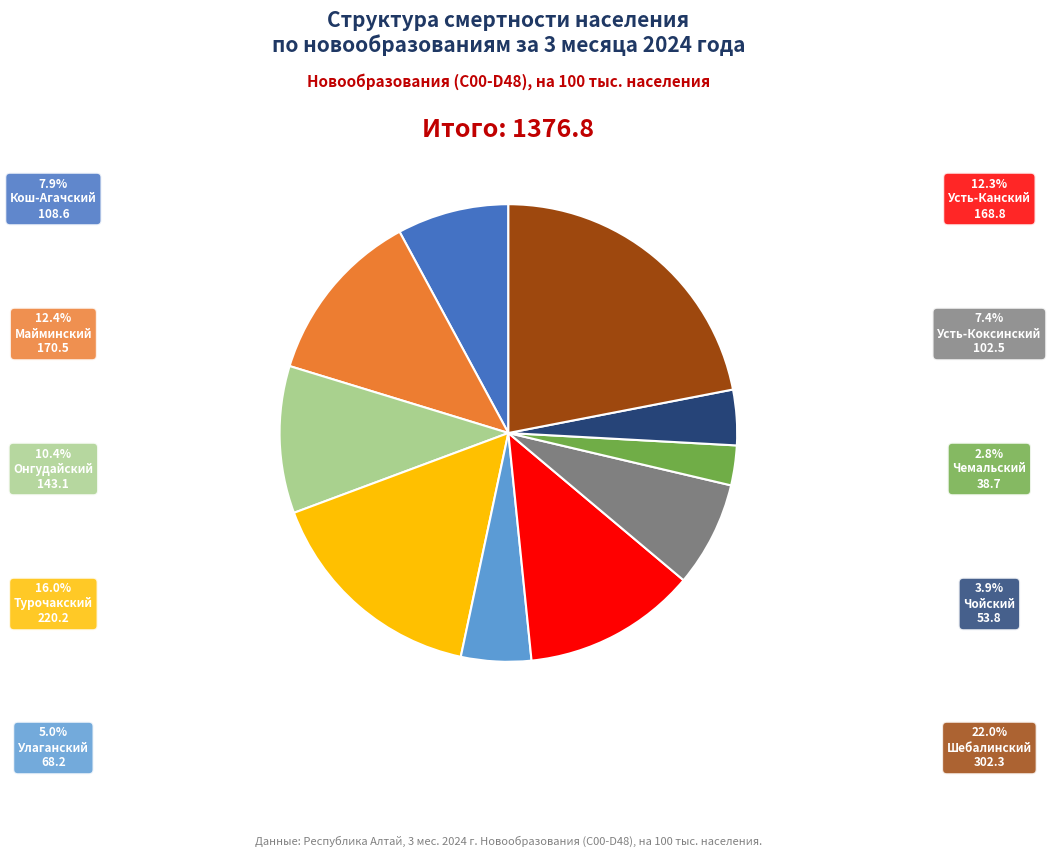

Is there a majority slice in this chart?

No